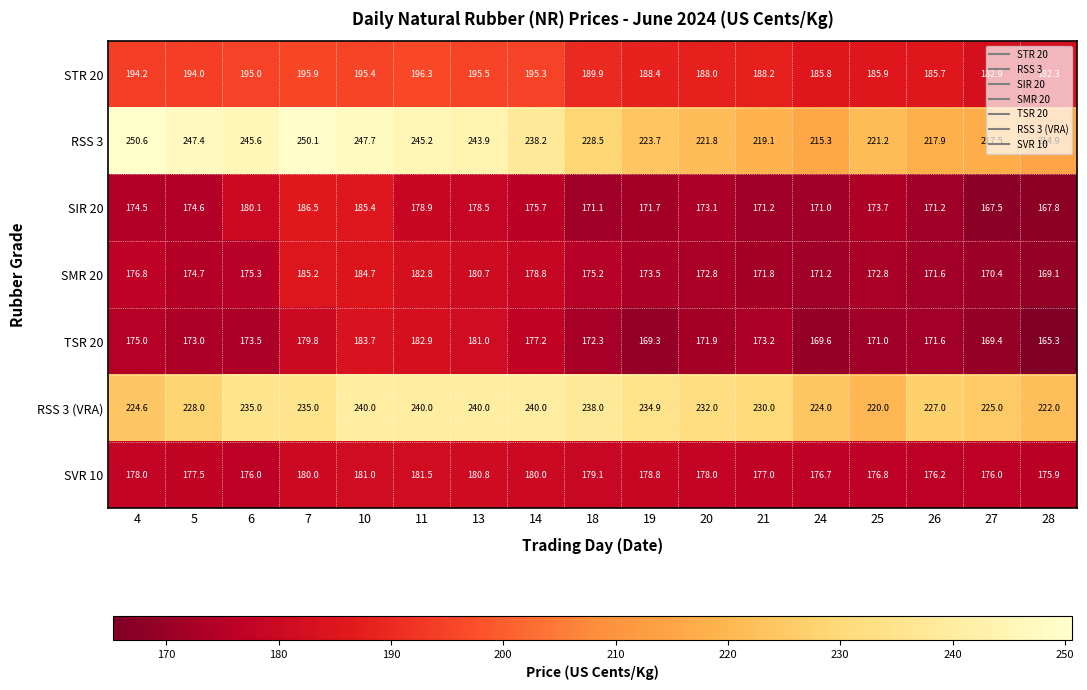

The SVR 10 series shows 179.1 at 18. True or false?

True